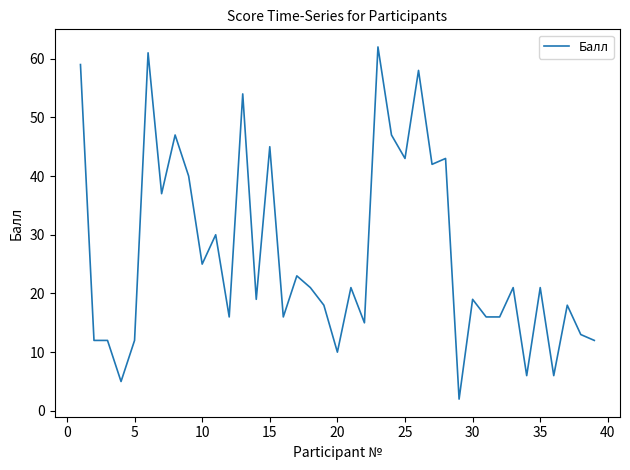

What is the difference between the maximum and minimum values?

60